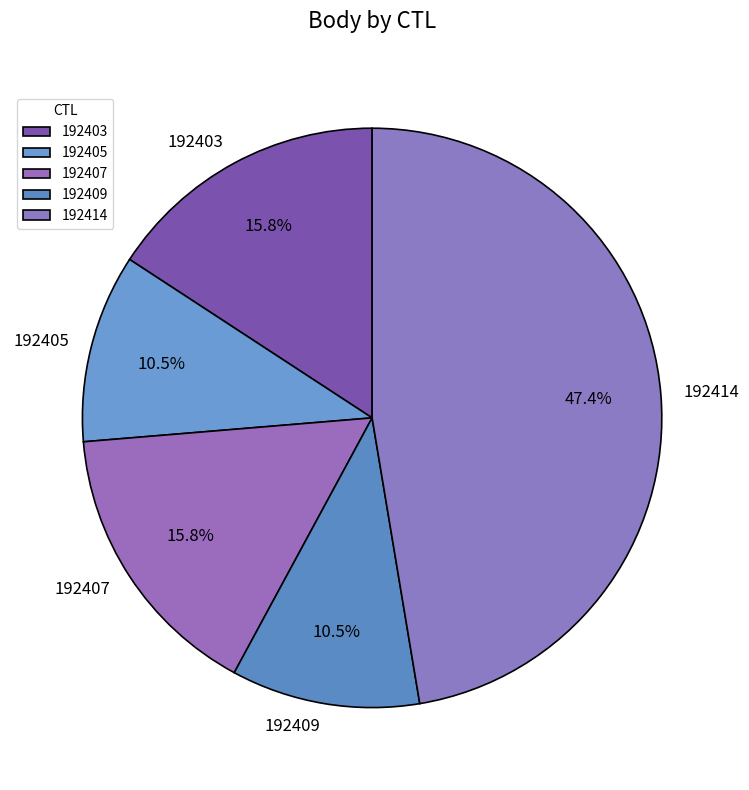

Which category has the biggest portion of the pie?

192414